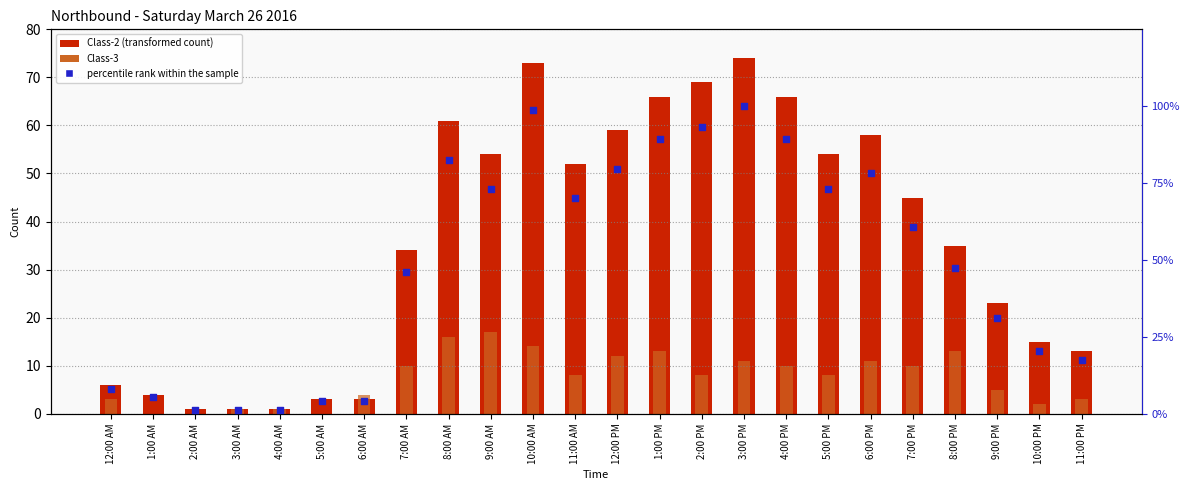

At how many categories does at least one series exceed 74?

8